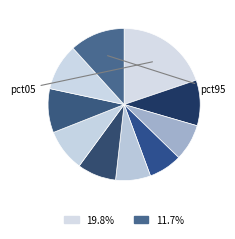

How many segments does this pie chart have?

10